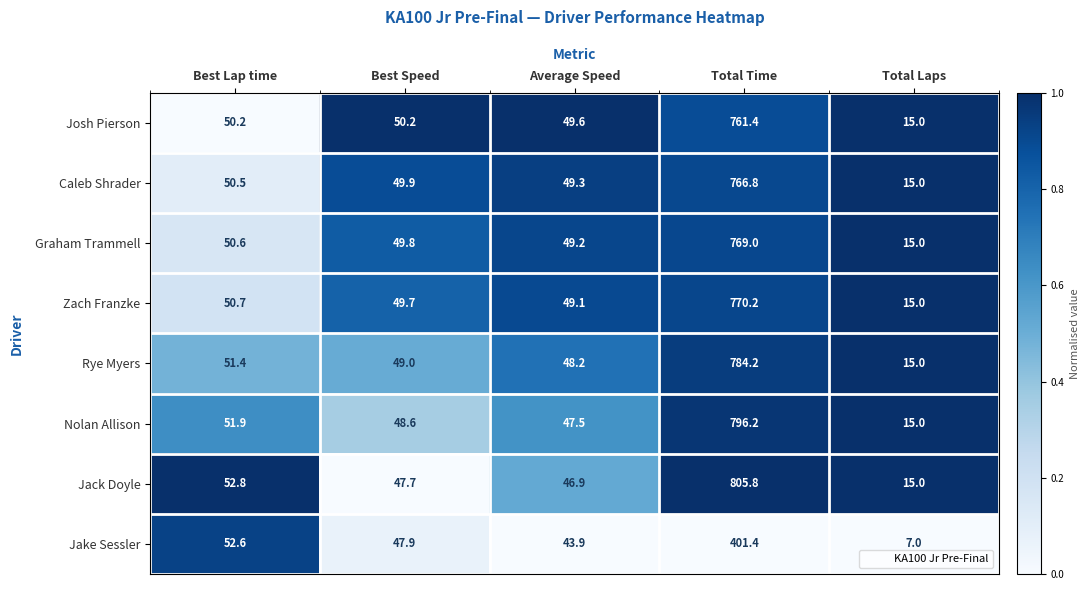

At which label does Nolan Allison first exceed 48?

Best Lap time